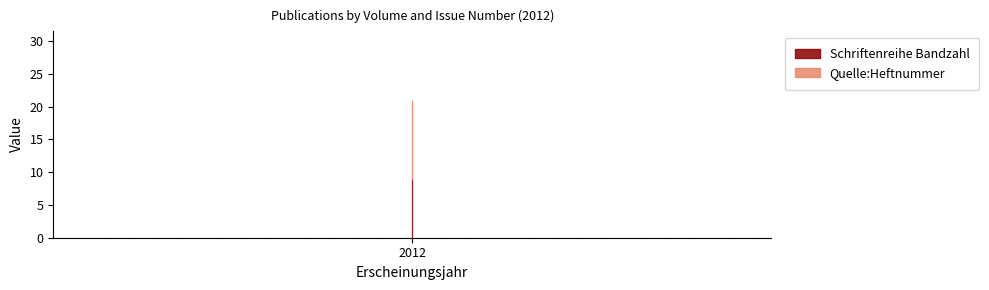

Rank the series by their maximum value, from highest to lowest.

Quelle:Heftnummer, Schriftenreihe Bandzahl